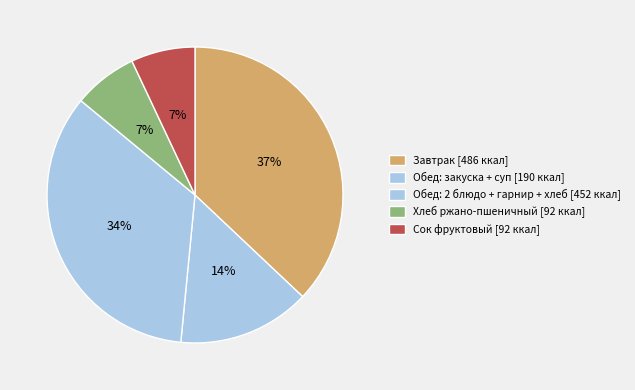

How many slices are in this pie chart?

5